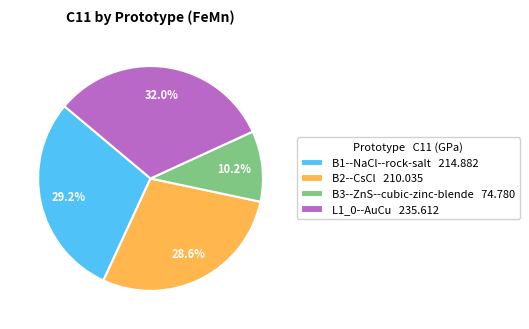

Combined, do B1--NaCl--rock-salt 214.882 and L1_0--AuCu 235.612 account for over 50%?

Yes